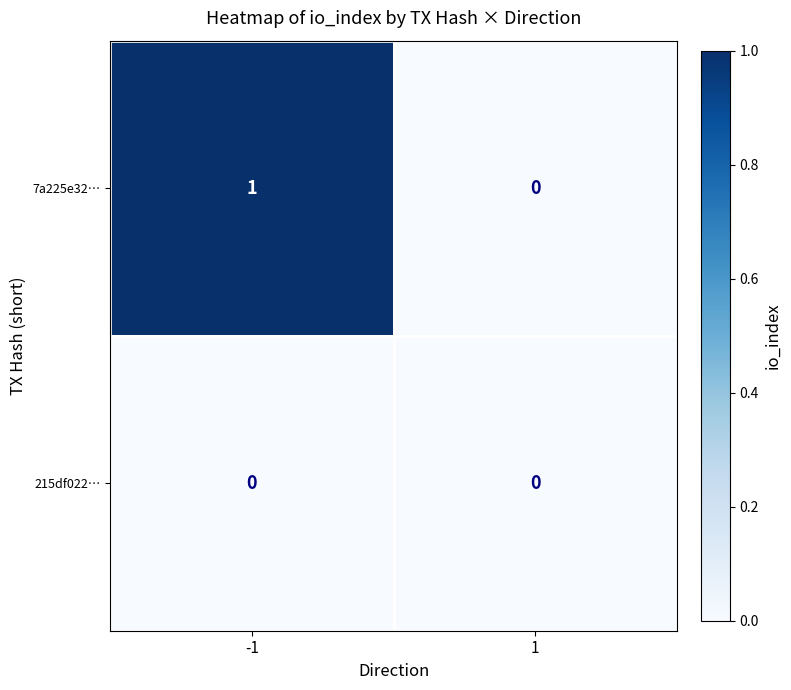

Reading left to right, transcribe all the data shown in this chart.

7a225e32…: -1=1	1=0
215df022…: -1=0	1=0